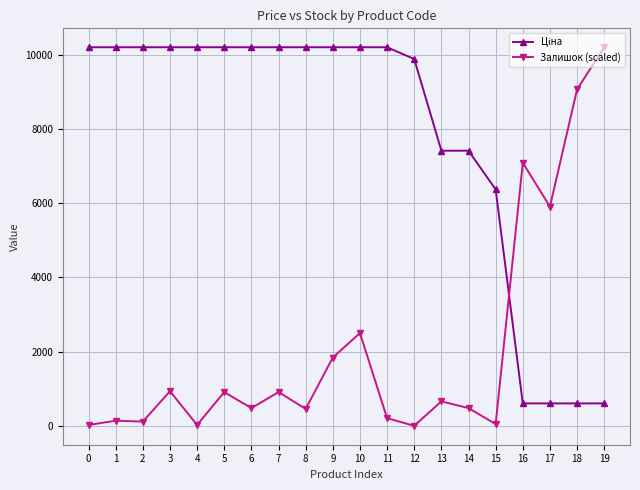

What is the greatest value displayed?

10196.7